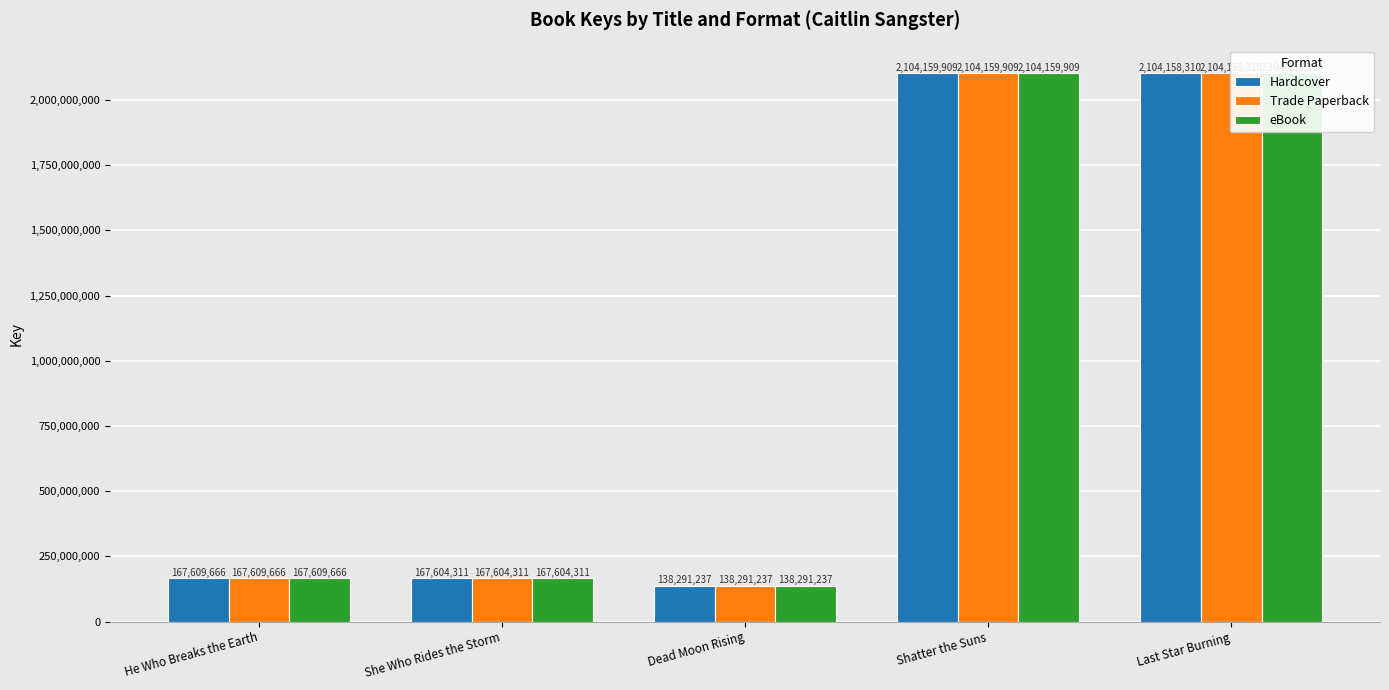

Rank the categories by eBook value from lowest to highest.

Dead Moon Rising, She Who Rides the Storm, He Who Breaks the Earth, Last Star Burning, Shatter the Suns